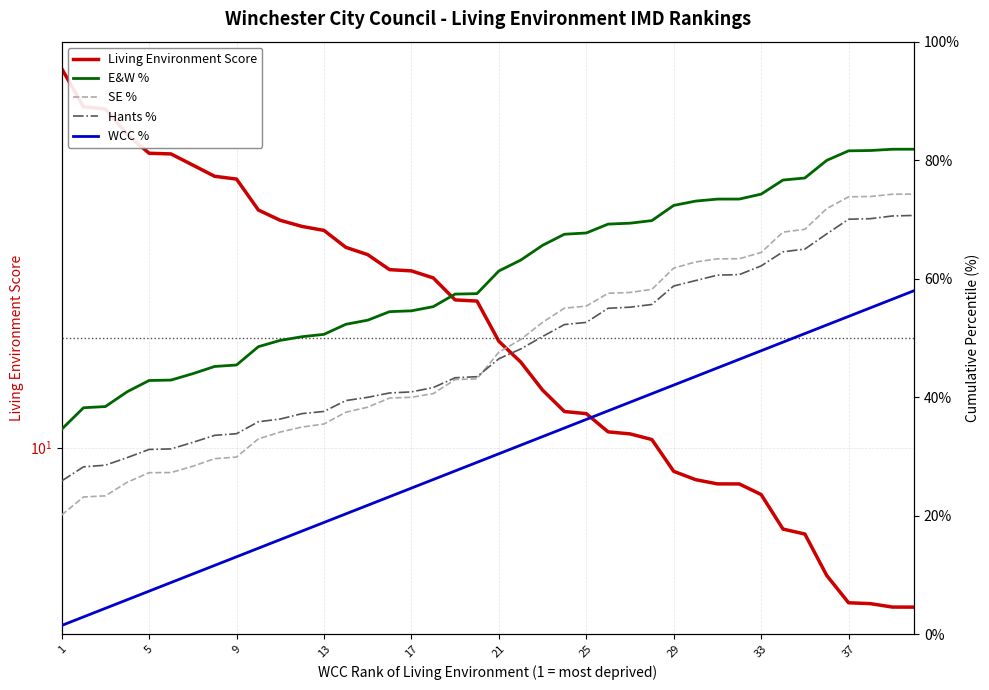

What are all the series names shown in the legend?

Living Environment Score, E&W %, SE %, Hants %, WCC %